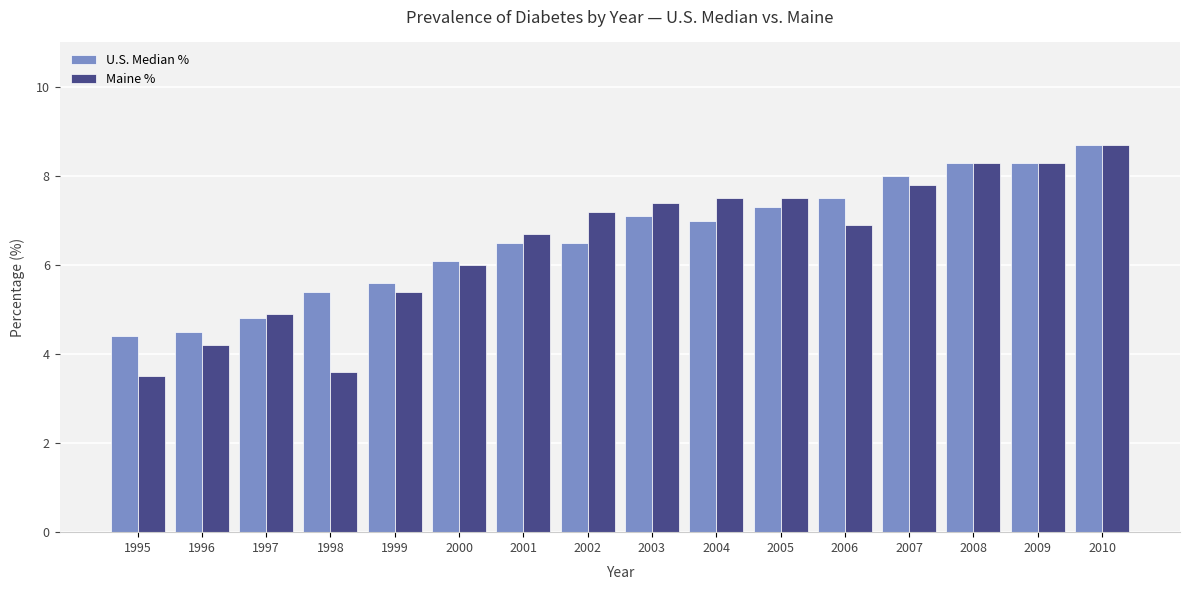

Reading left to right, what are all the values shown in this chart?

U.S. Median %: 4.4	4.5	4.8	5.4	5.6	6.1	6.5	6.5	7.1	7.0	7.3	7.5	8.0	8.3	8.3	8.7
Maine %: 3.5	4.2	4.9	3.6	5.4	6.0	6.7	7.2	7.4	7.5	7.5	6.9	7.8	8.3	8.3	8.7